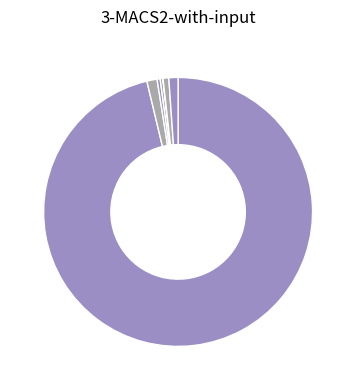

Is there any slice that represents more than half of the pie?

Yes